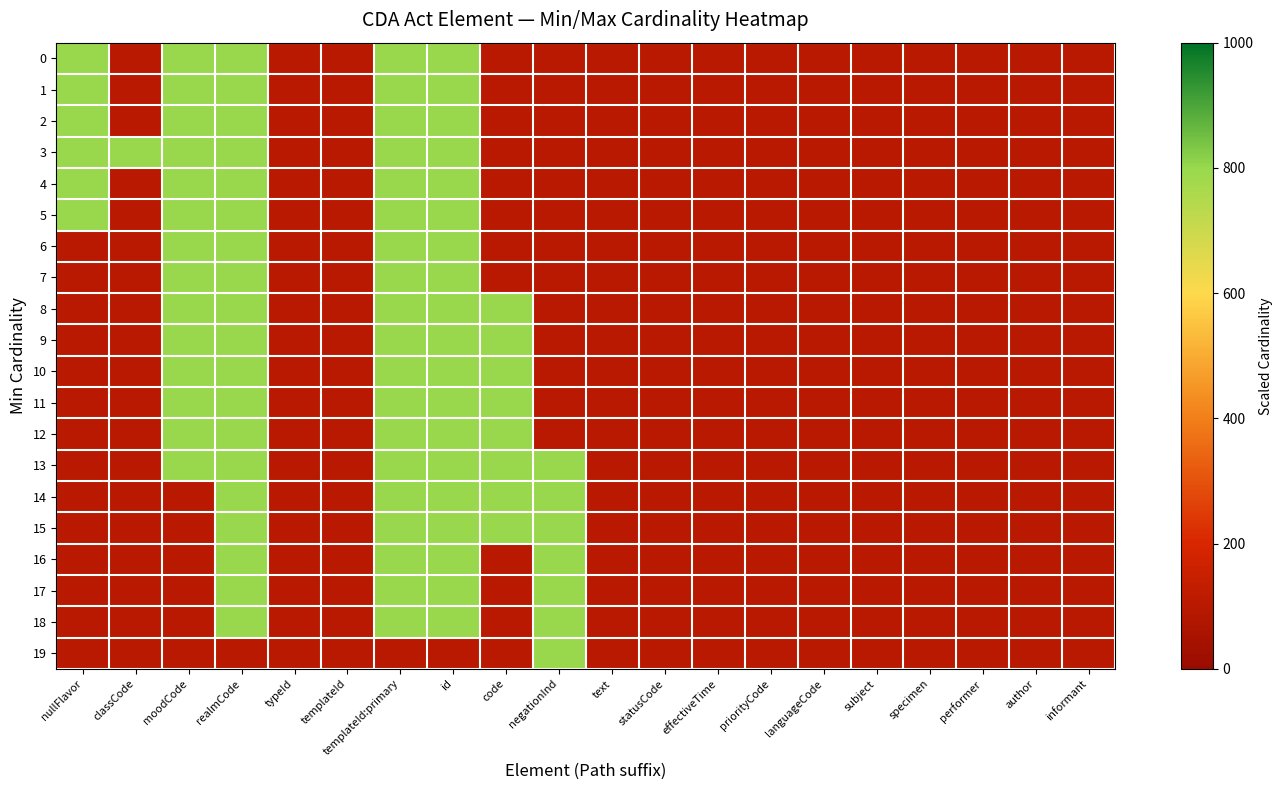

What is the total value across all series at moodCode?

11800